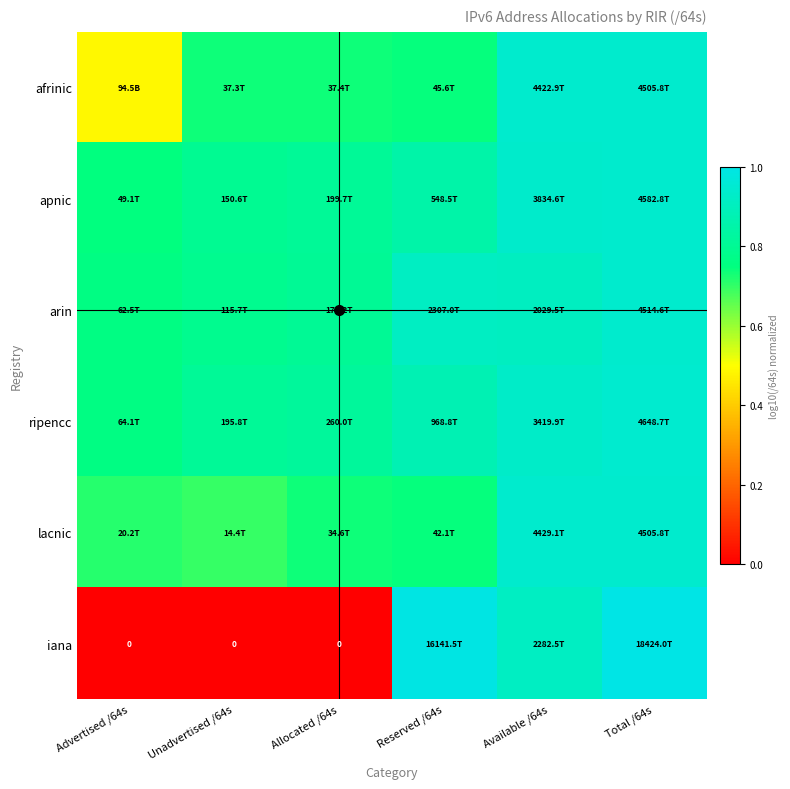

At Advertised /64s, list the series in order from largest to smallest.

ripencc, arin, apnic, lacnic, afrinic, iana